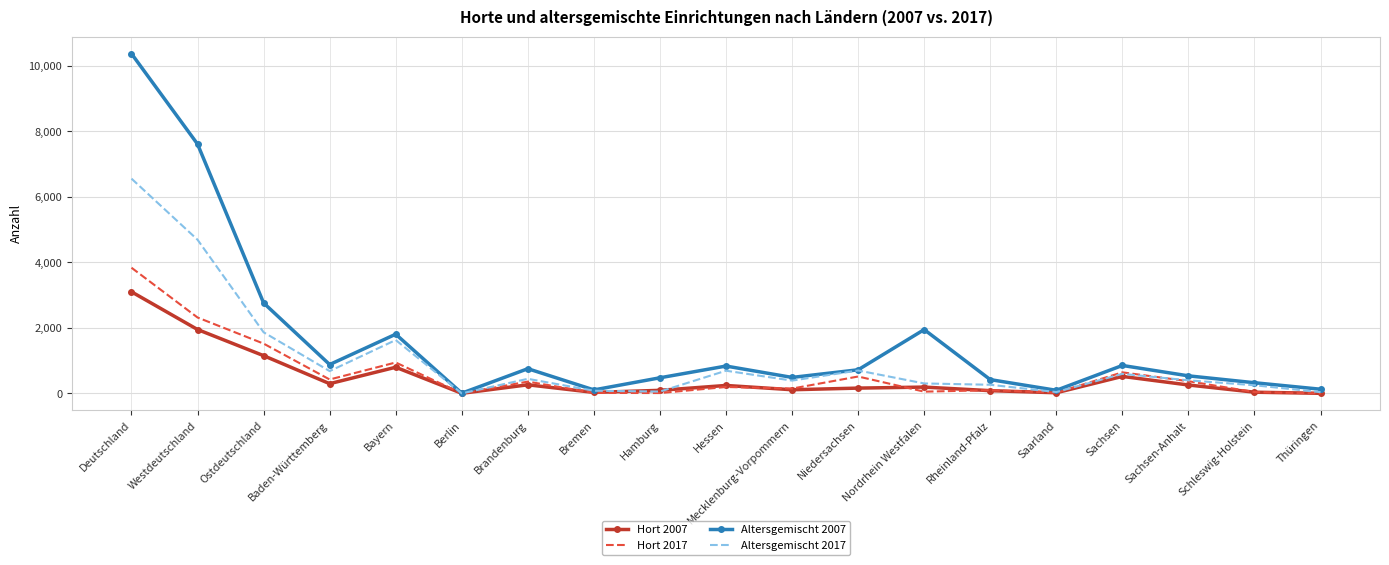

At which category does Hort 2007 reach its first local peak?

Bayern